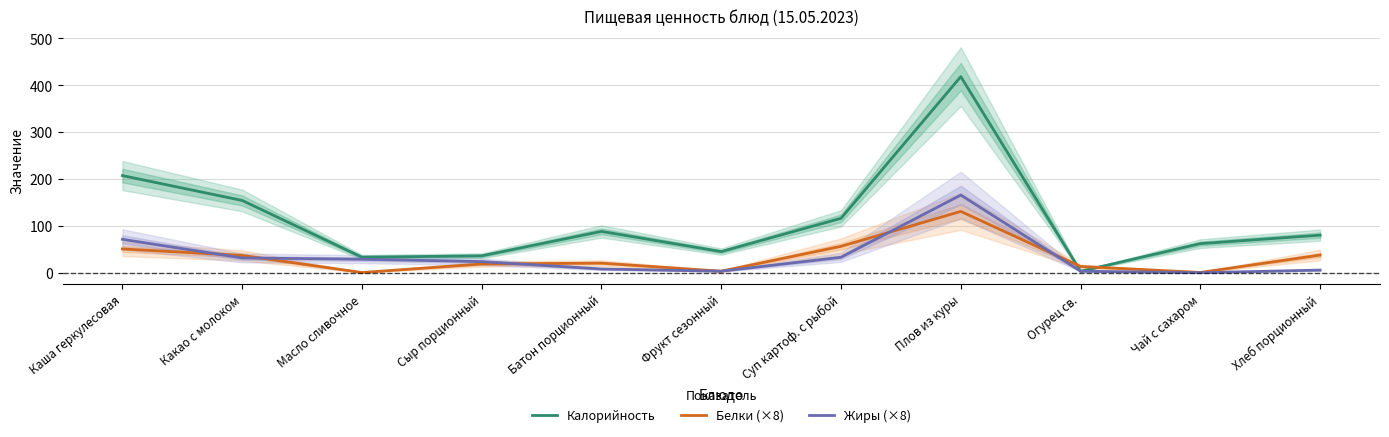

Which series changed the most between Масло сливочное and Сыр порционный?

Белки (×8)